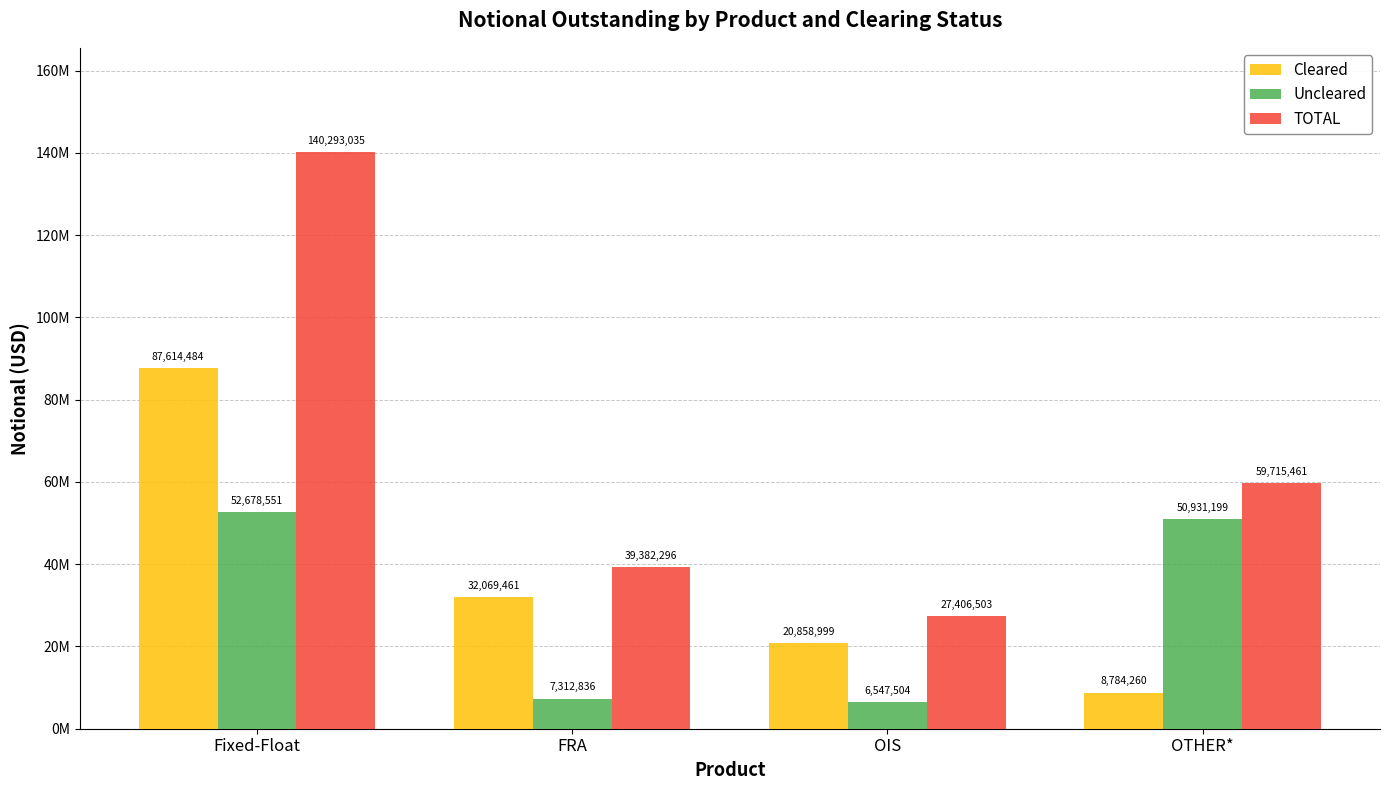

What is the label of the 4th bar from the right?

Fixed-Float